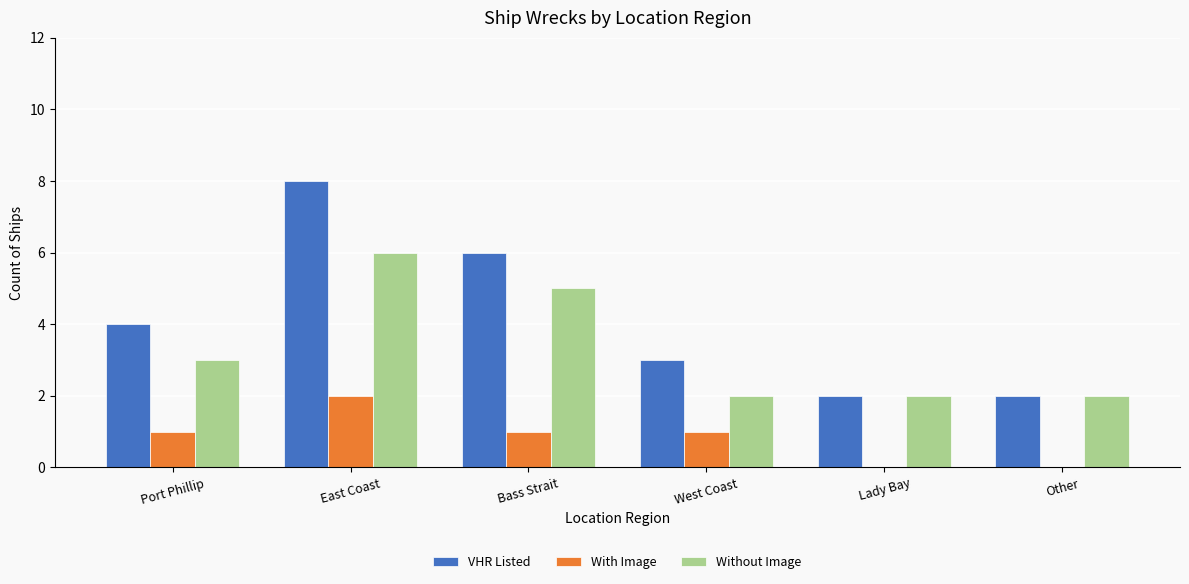

At which category is the sum across all series the highest?

East Coast